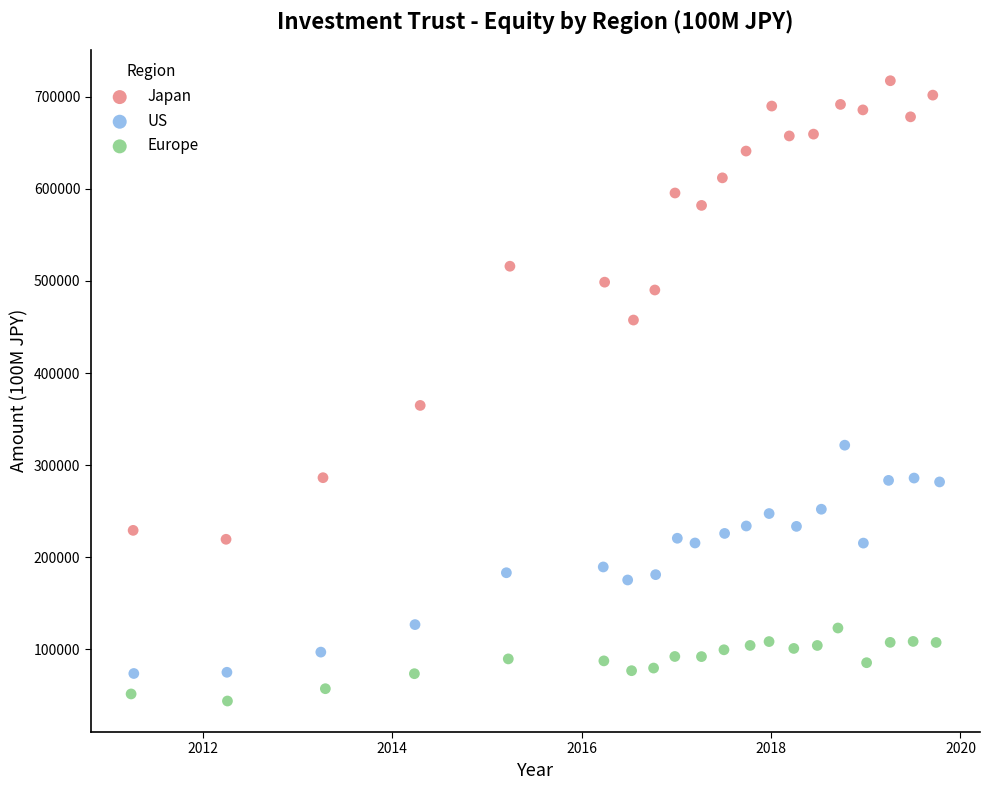

Which series contains the highest Y value?

Japan